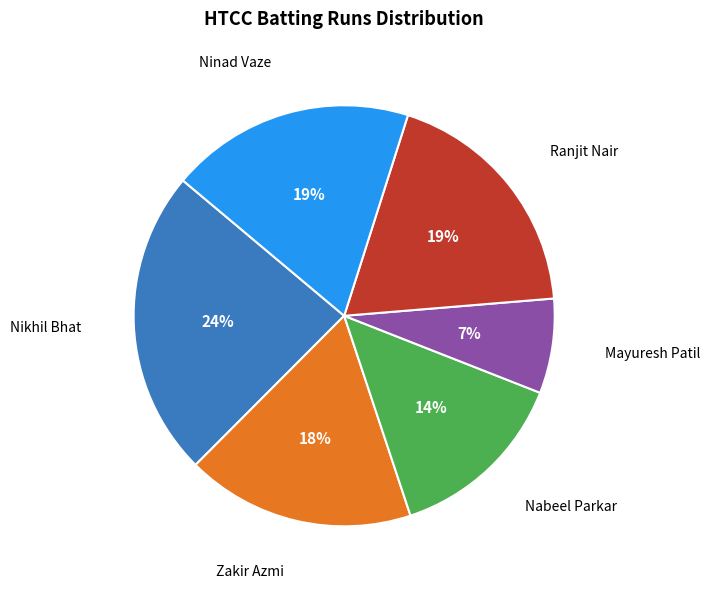

To the nearest percent, what is the average slice percentage?

17%